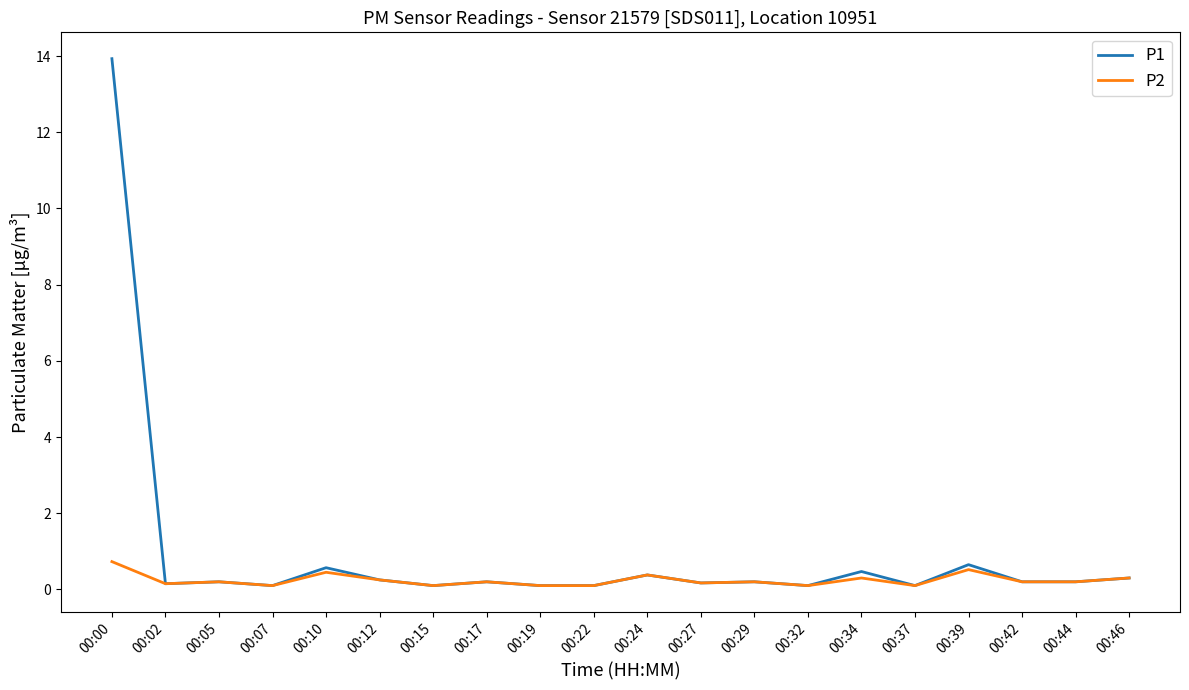

Which series has the largest range (max minus min)?

P1